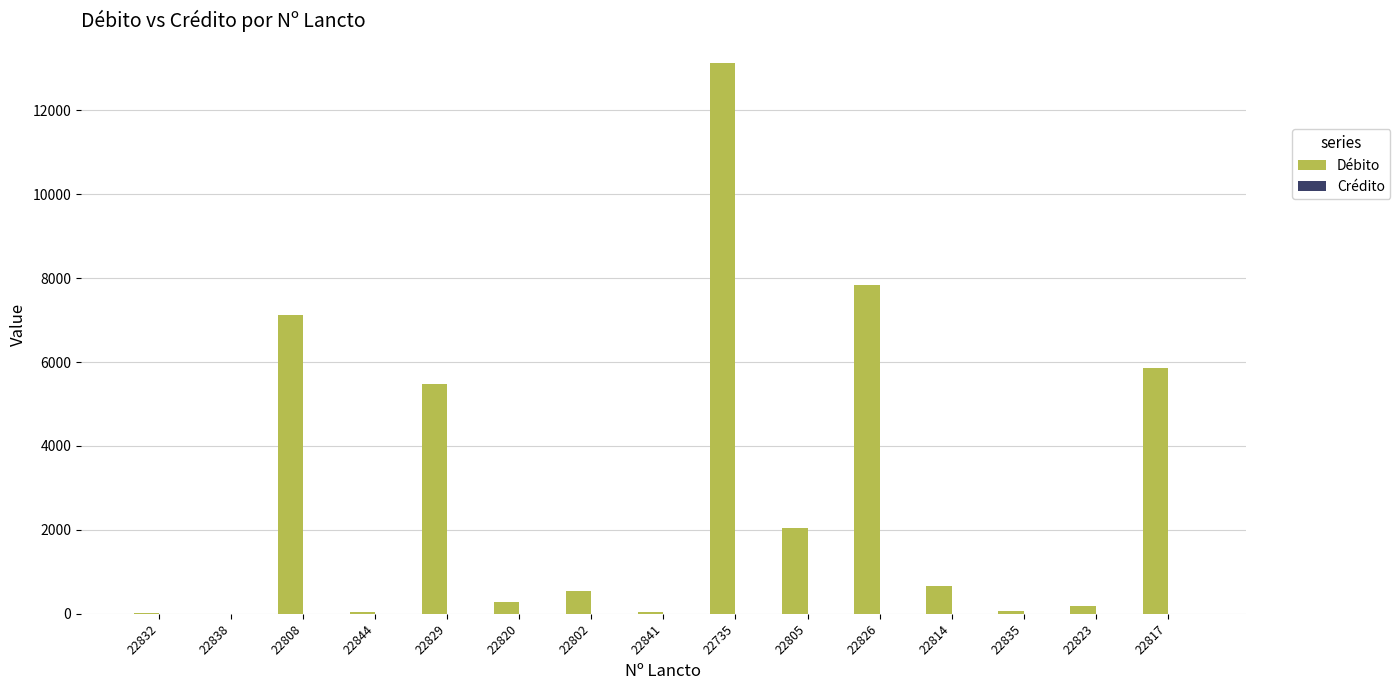

What is the change in value from 22808 to 22805?

-5077.1